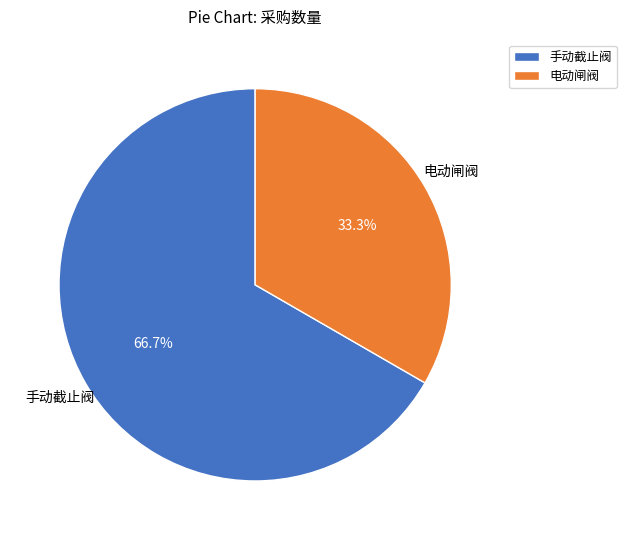

Approximately how many times larger is the value at 电动闸阀 compared to 手动截止阀?

0.5